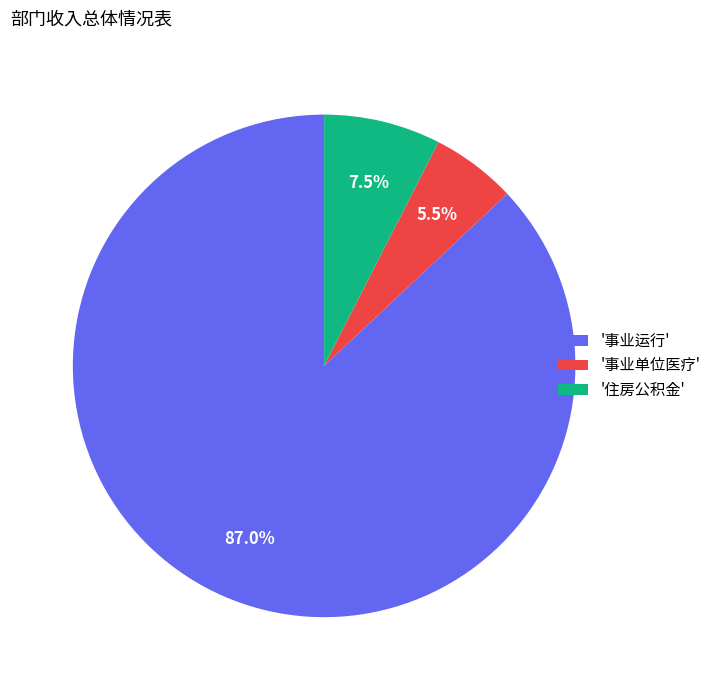

What is the majority slice?

'事业运行'